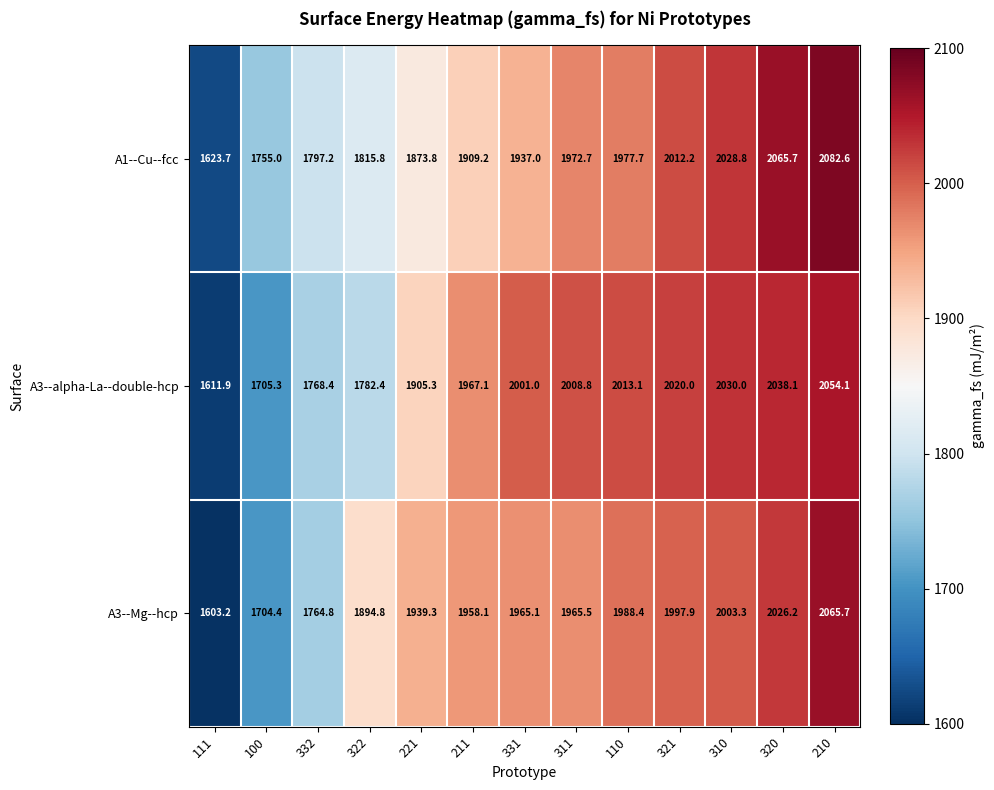

Which category has the highest value across all series?

210